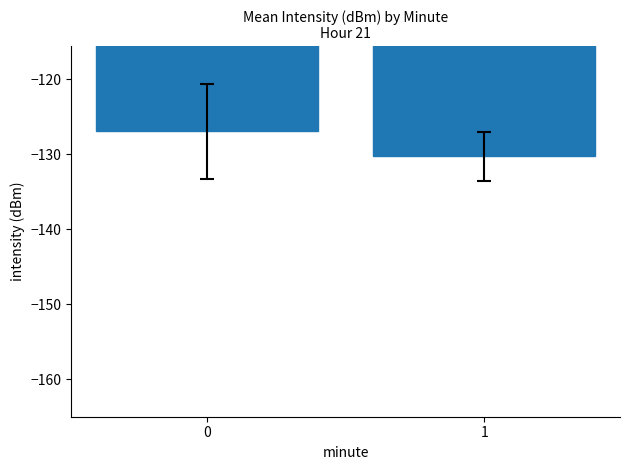

What is the maximum value shown in the chart?

-126.9